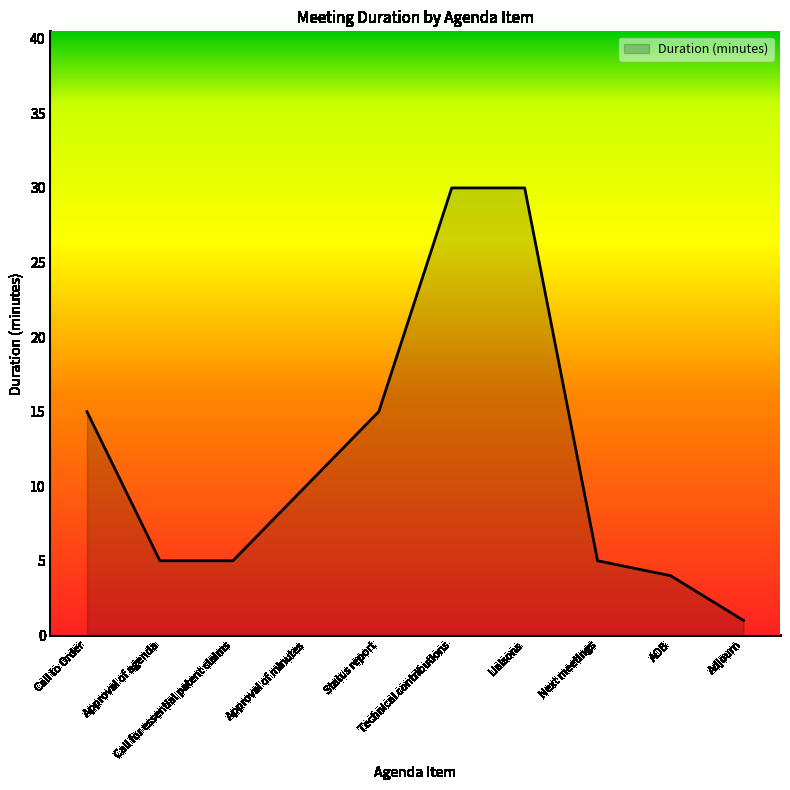

What is the maximum value shown in the chart?

30